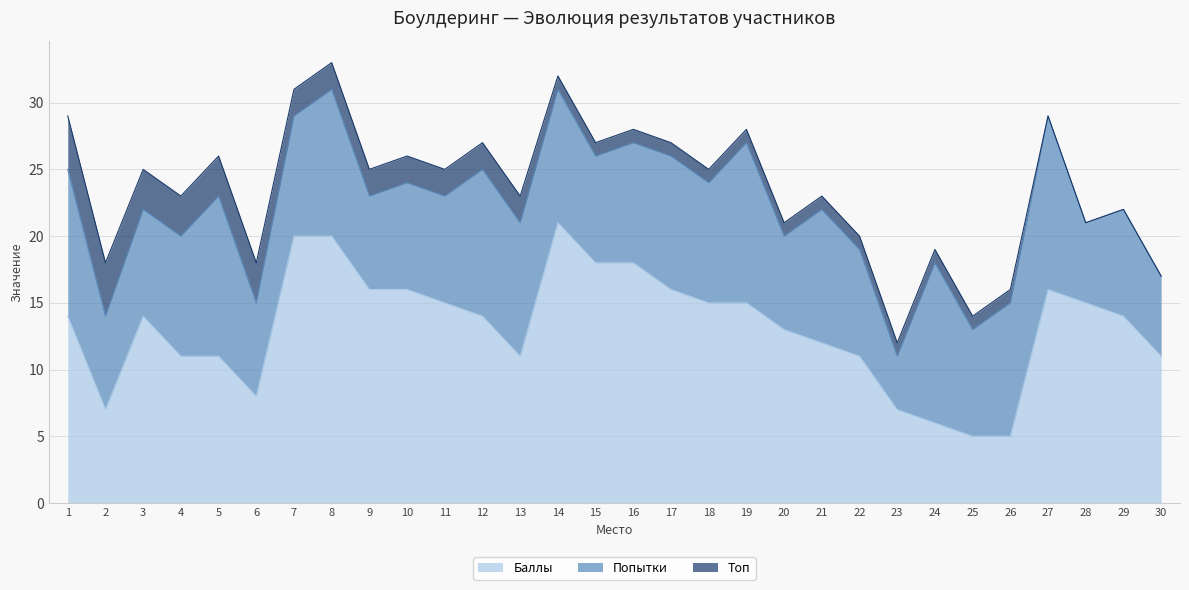

True or false: Попытки and Баллы cross at least once.

True